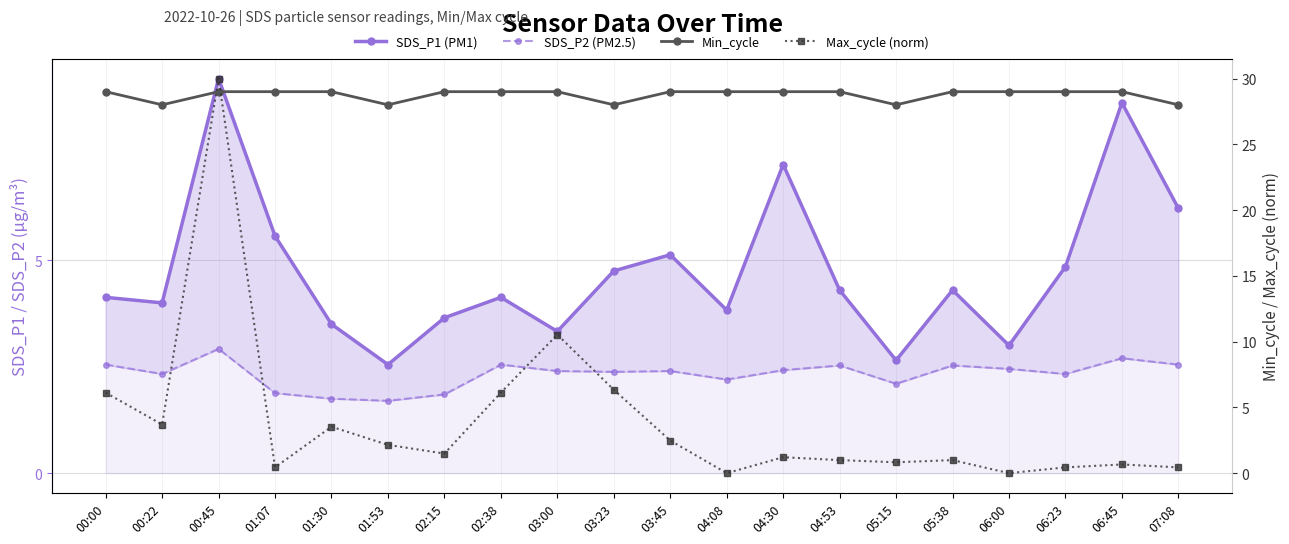

At which label does SDS_P2 (PM2.5) first exceed 2?

00:00